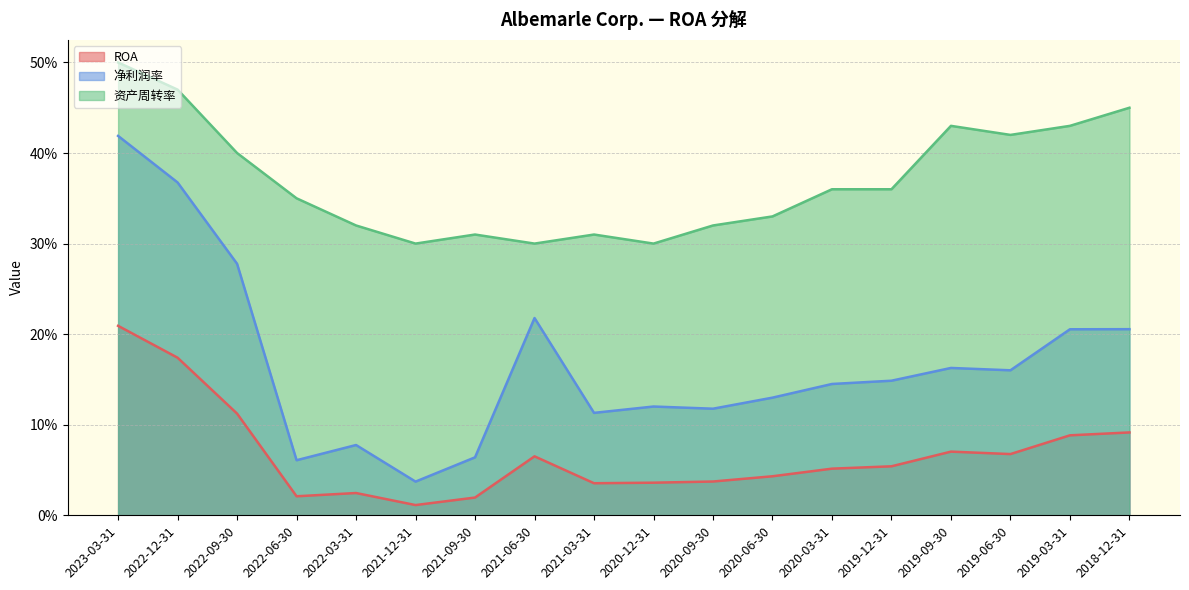

What is the lowest value of the 资产周转率 series?

0.3